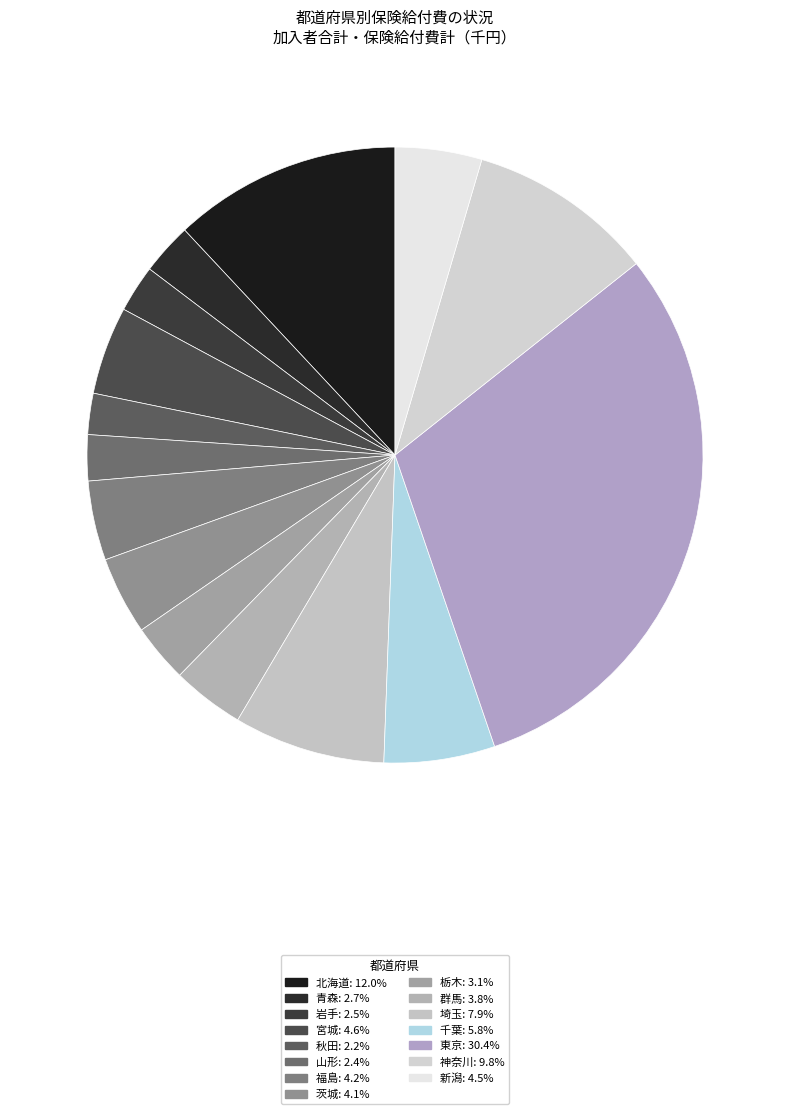

What is the ratio of the value at 埼玉 to the value at 青森?

2.9